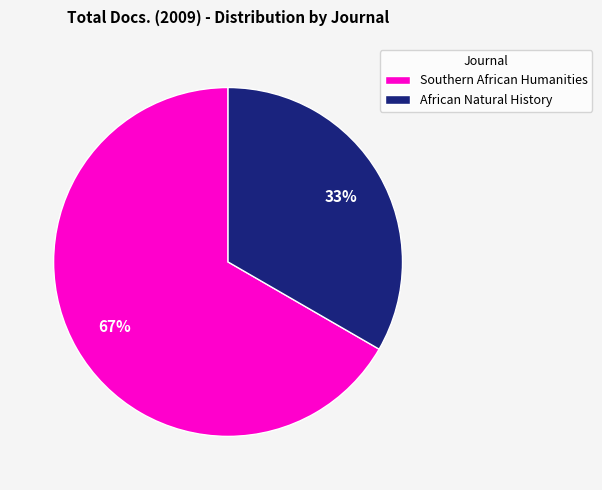

Is African Natural History the majority of the pie?

No